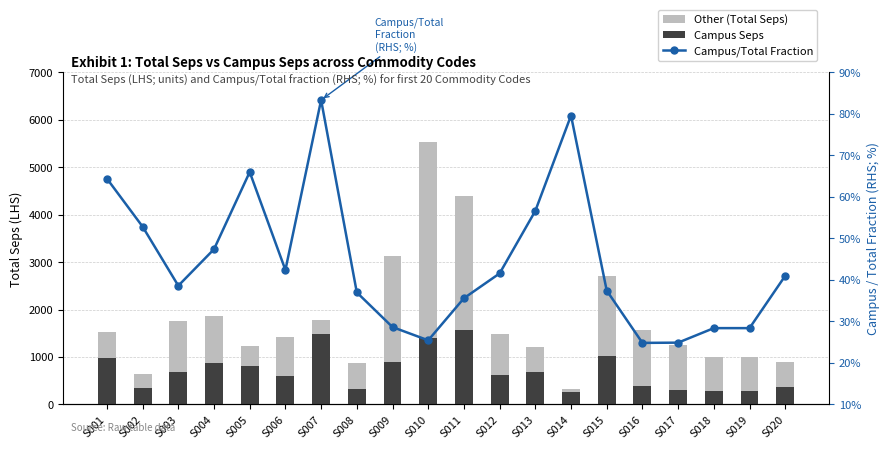

Are the bars horizontal?

No